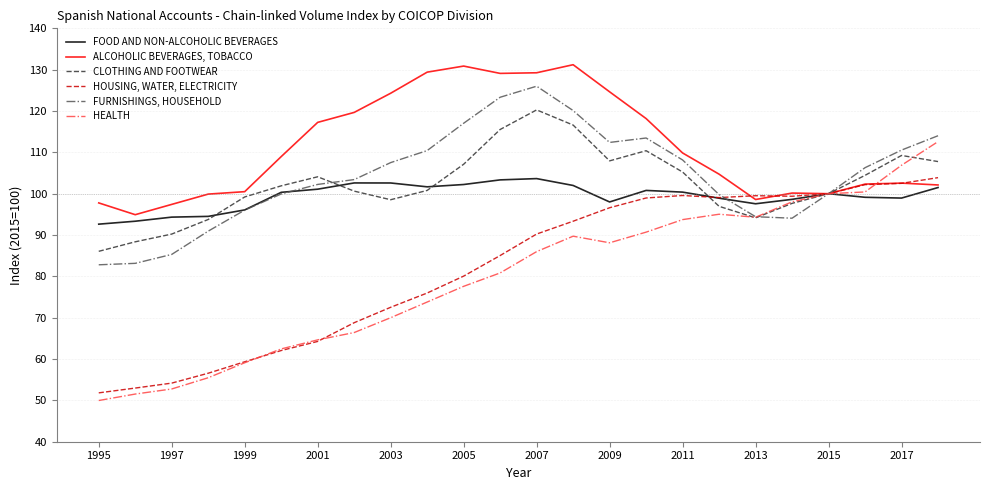

Which series has the largest total across all categories?

ALCOHOLIC BEVERAGES, TOBACCO